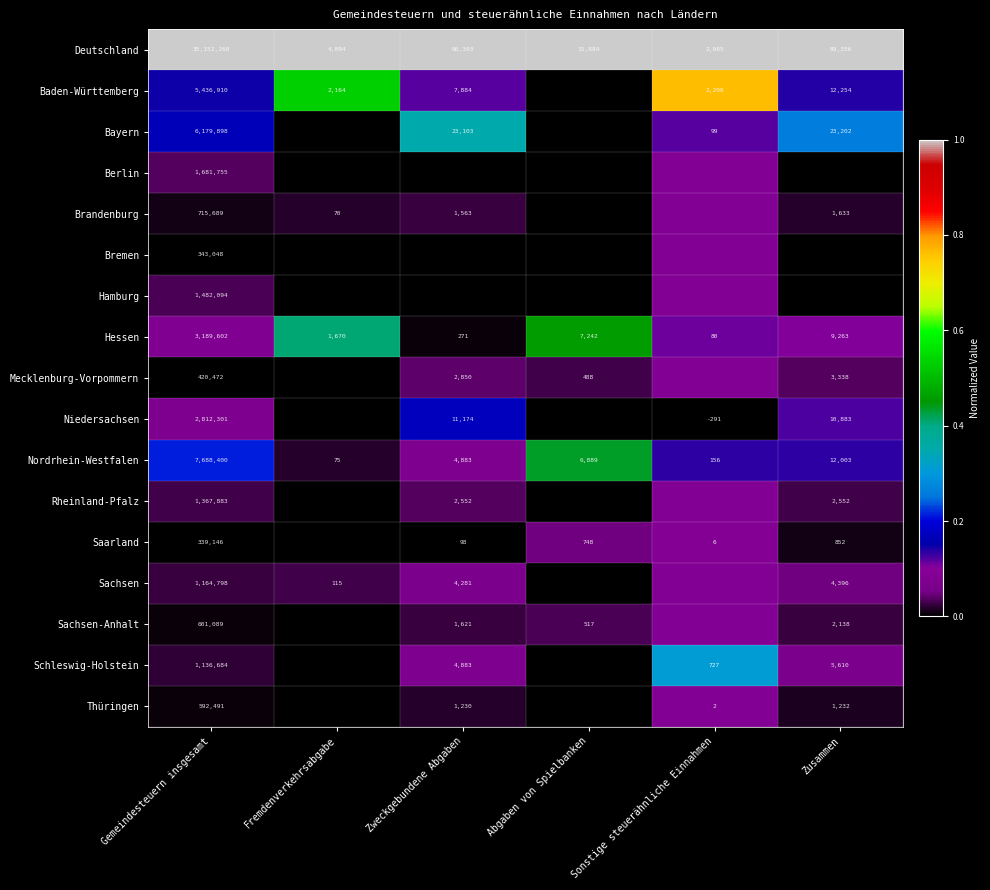

Where does the Nordrhein-Westfalen series first go above 6889?

Gemeindesteuern insgesamt